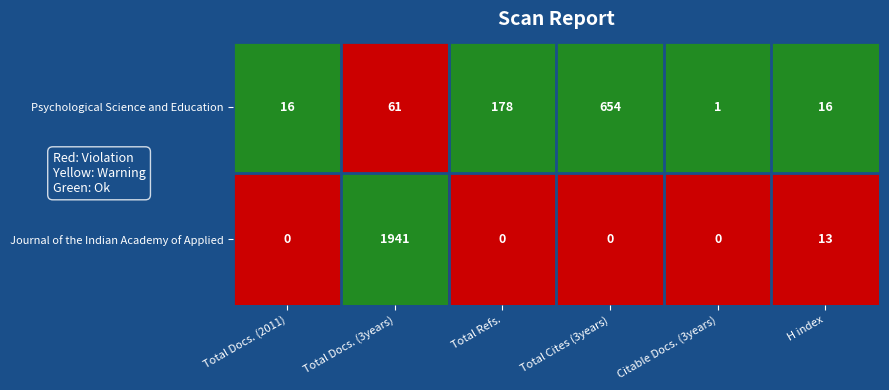

Which category has the highest value in the Psychological Science and Education series?

Total Cites (3years)